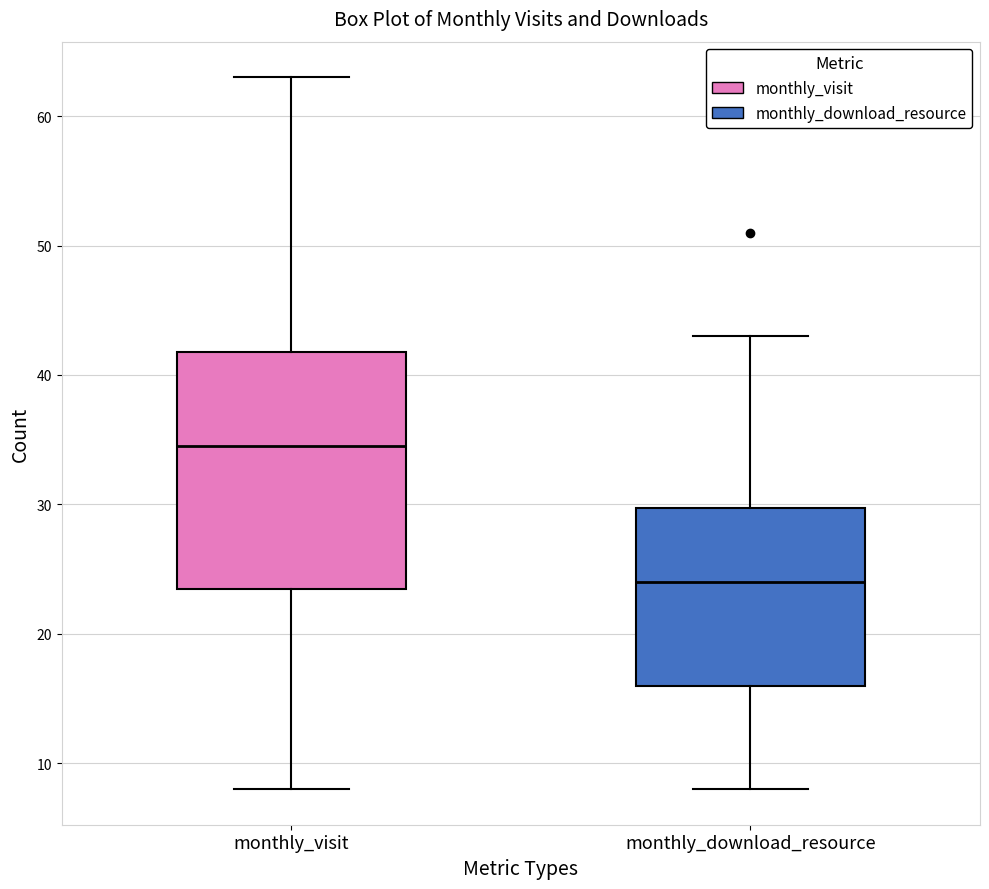

Reading left to right, transcribe this box plot: for each box, give where its median line is, the range the box spans, and where its two whiskers end, as read against the y-axis. The values are not printed on the chart, so give them approximately, as read against the axis.

monthly_visit: median 35, box 24 to 42, whiskers 8 to 63
monthly_download_resource: median 24, box 16 to 30, whiskers 8 to 43